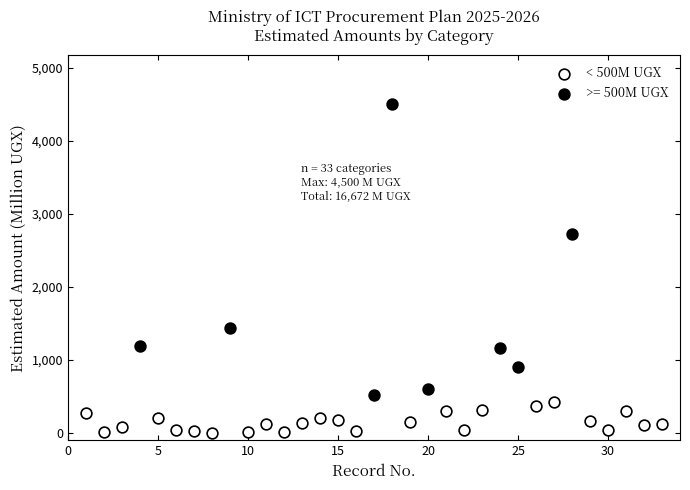

Which series contains the highest Y value?

>= 500M UGX